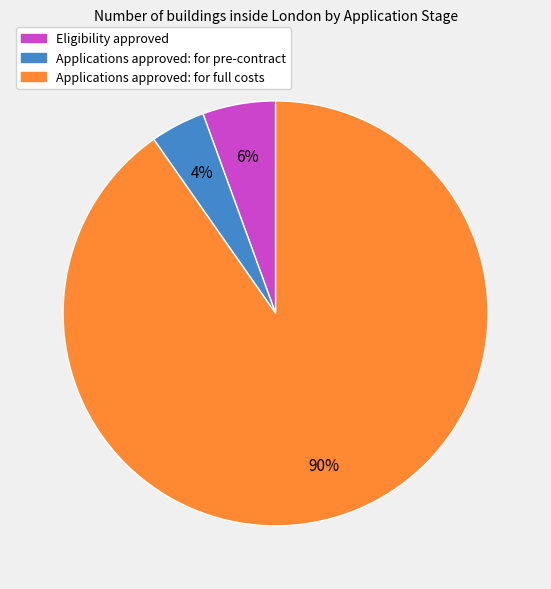

Rank the categories by value from highest to lowest.

Applications approved: for full costs, Eligibility approved, Applications approved: for pre-contract